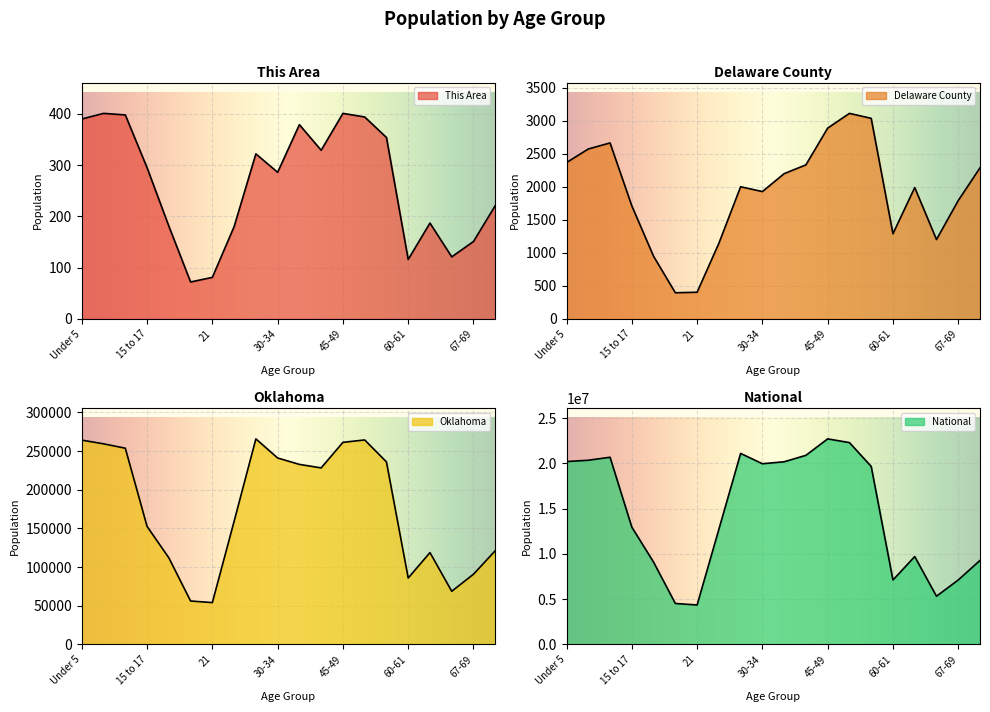

The This Area series shows 181 at 18-19. True or false?

True